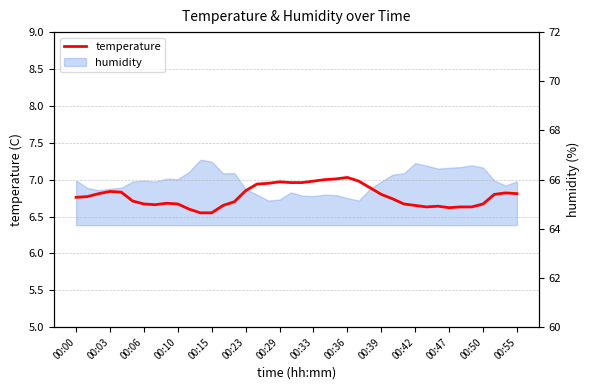

How many interior local valleys (lower than both neighbors) does the data have?

3